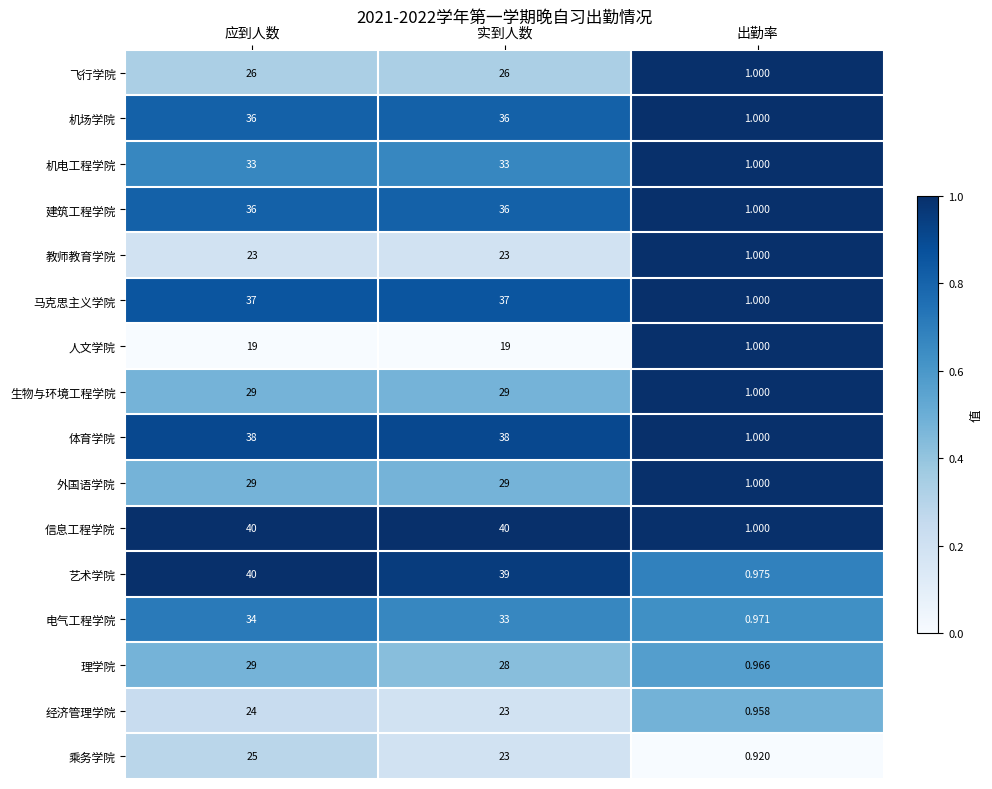

Is the value of 马克思主义学院 at 应到人数 greater than the value of 机电工程学院 at 应到人数?

Yes